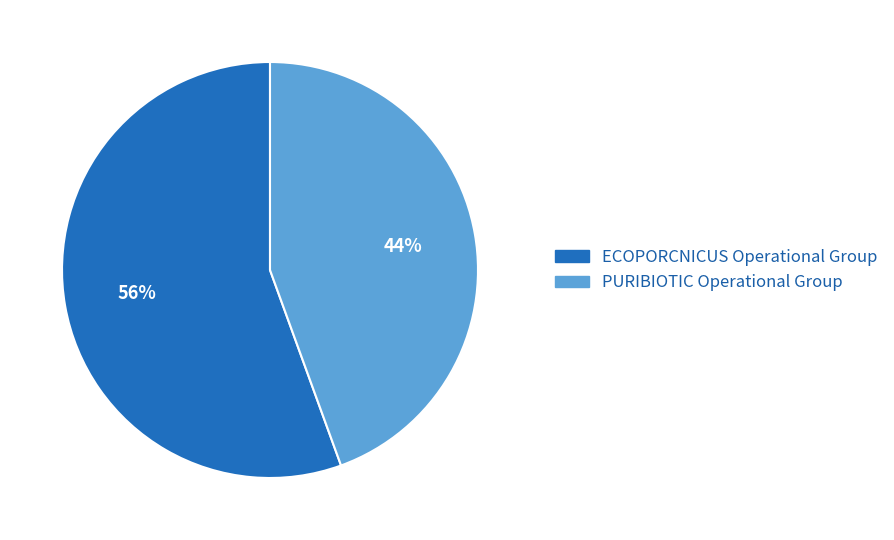

Do ECOPORCNICUS Operational Group and PURIBIOTIC Operational Group together represent more than half of the pie?

Yes